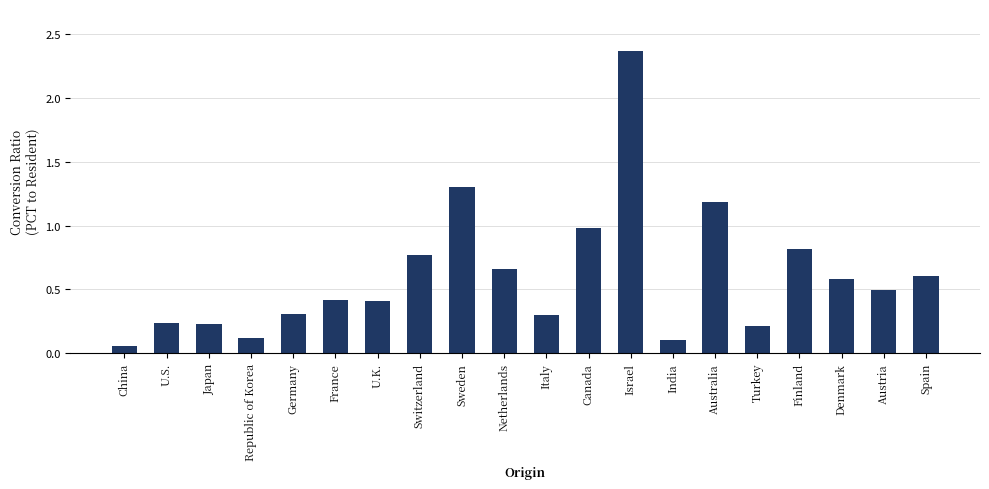

What is the change in value from France to Finland?

+0.4